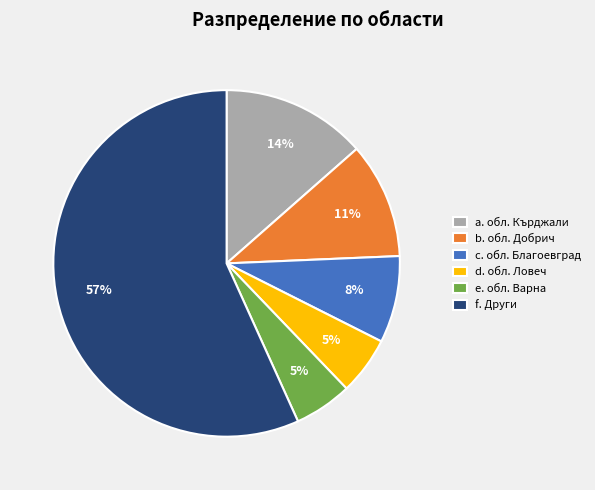

Which has a higher value, b. обл. Добрич or d. обл. Ловеч?

b. обл. Добрич